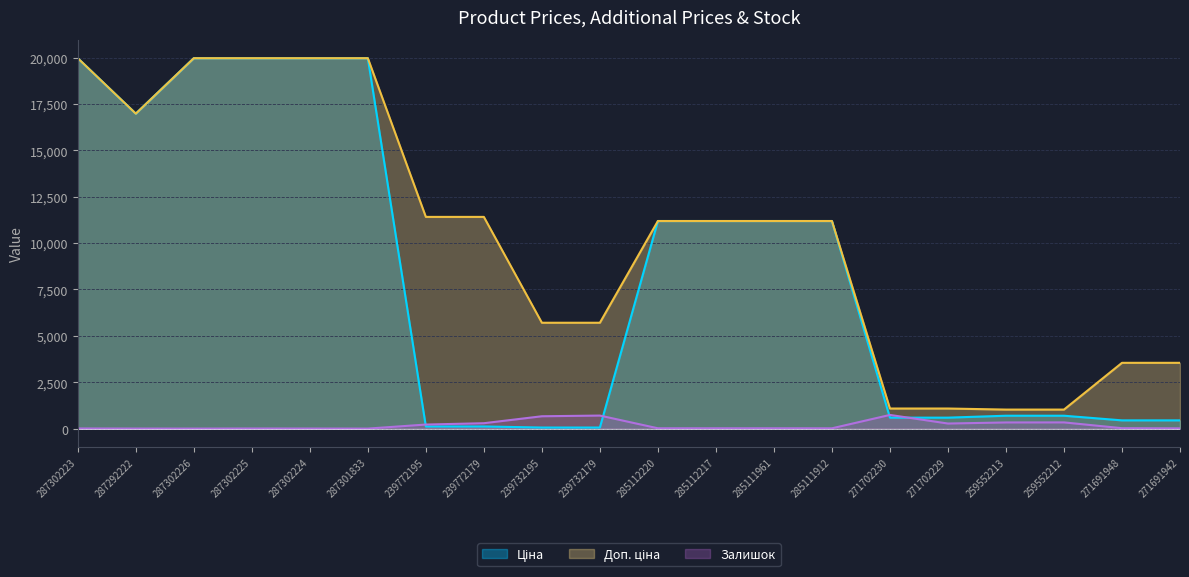

Reading left to right, list all the values displayed in this chart.

Ціна: 19964.2	16976.3	19964.2	19964.2	19964.2	19964.2	114.1	114.1	57.0	57.0	11188.2	11188.2	11188.2	11188.2	589.9	589.9	693.7	693.7	443.1	443.1
Доп. ціна: 19964.2	16976.3	19964.2	19964.2	19964.2	19964.2	11410.0	11410.0	5705.0	5705.0	11188.2	11188.2	11188.2	11188.2	1081.7	1081.7	1024.6	1024.6	3545.0	3545.0
Залишок: 7.0	2.0	0.0	5.0	3.0	0.0	218.0	290.0	665.0	702.0	17.0	17.0	17.0	15.0	736.0	273.0	331.0	334.0	22.0	13.0